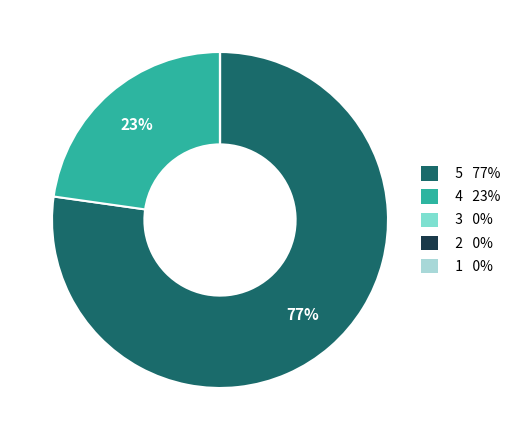

The 5 77% slice represents 77% of the pie. True or false?

True